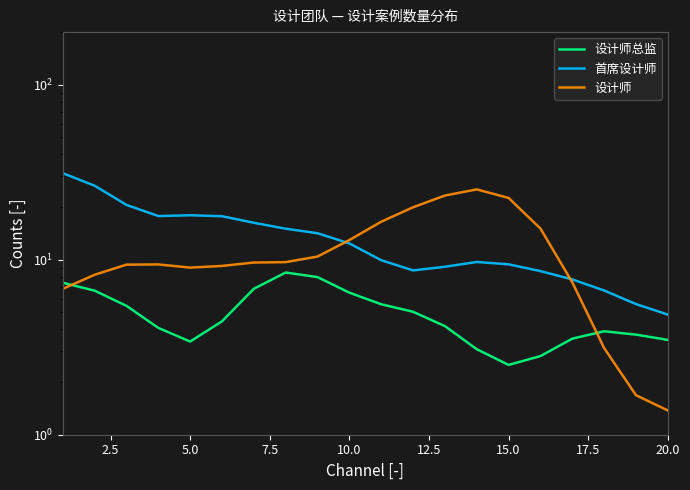

What are all the series names shown in the legend?

设计师总监, 首席设计师, 设计师